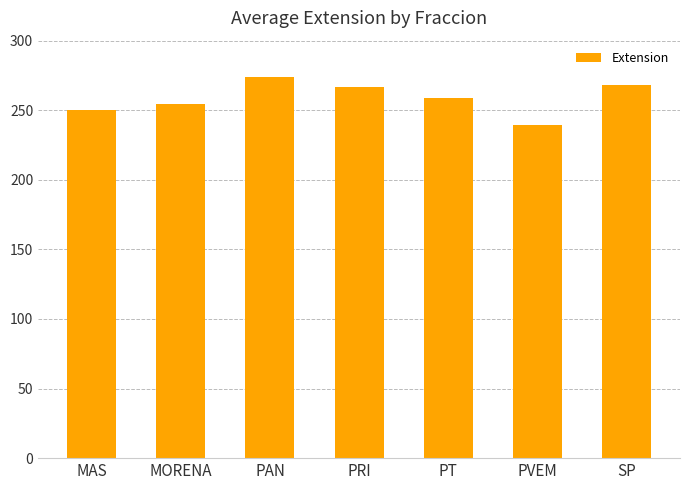

What is the value of the 5th bar from the left?

259.0